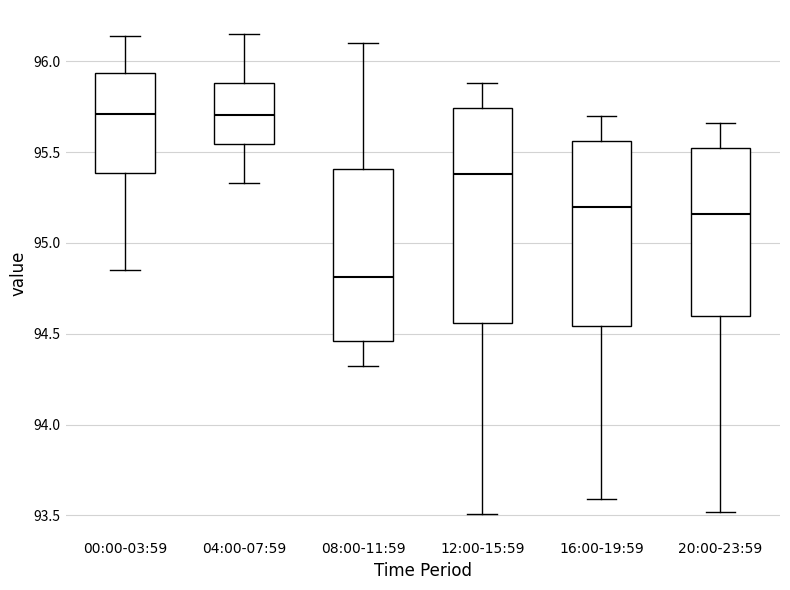

Which box is the tallest, from its lower edge to its upper edge?

12:00-15:59